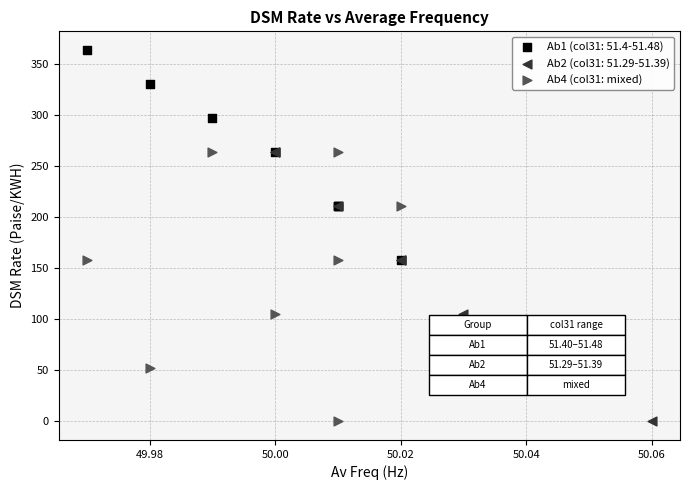

Which series has the widest spread of Y values?

Ab1 (col31: 51.4-51.48)